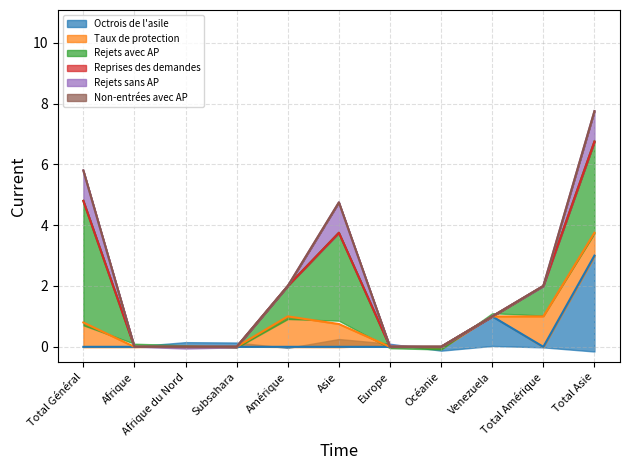

What position from the right is Afrique du Nord?

9